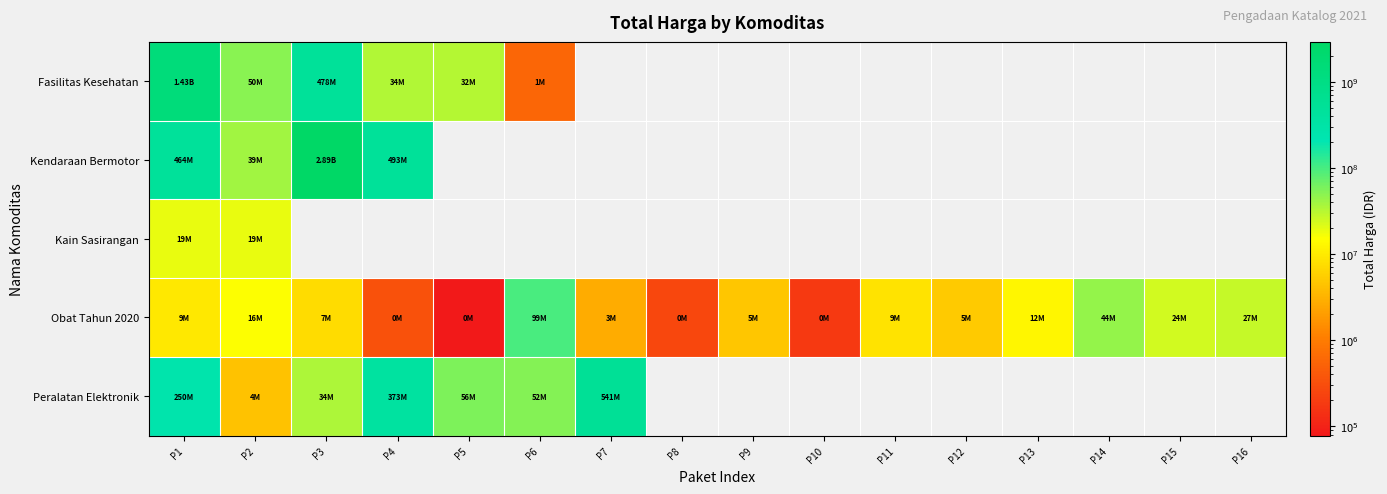

Where is Peralatan Elektronik nearest to the value 272710500?

P1